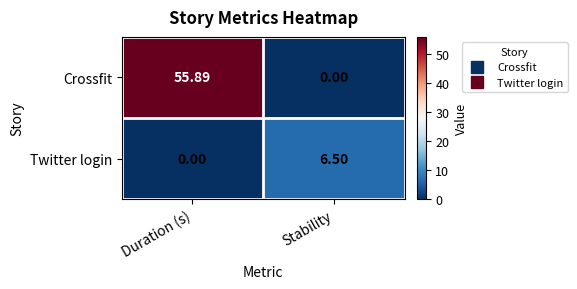

Where is Twitter login nearest to the value 3?

Duration (s)